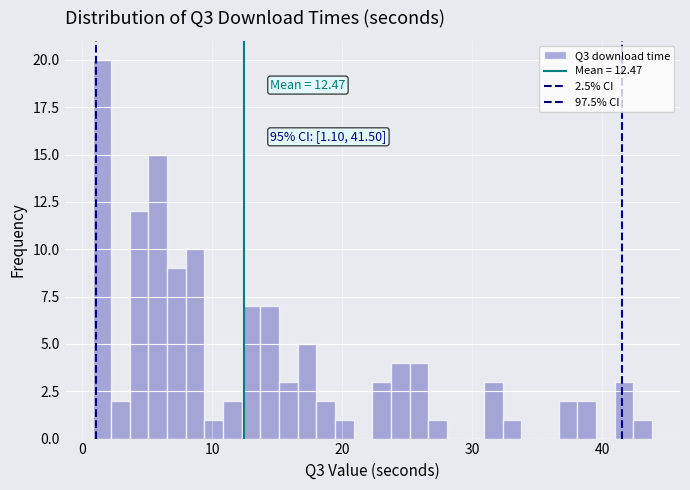

Around what value on the x-axis is the tallest bar? Give the approximate position of its centre, as read against the axis.

2